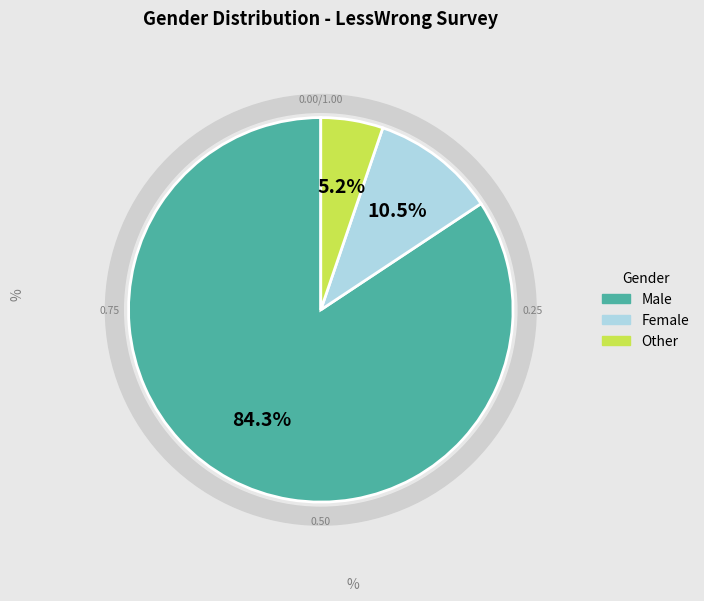

Is it true that Female is 10% of the pie?

True